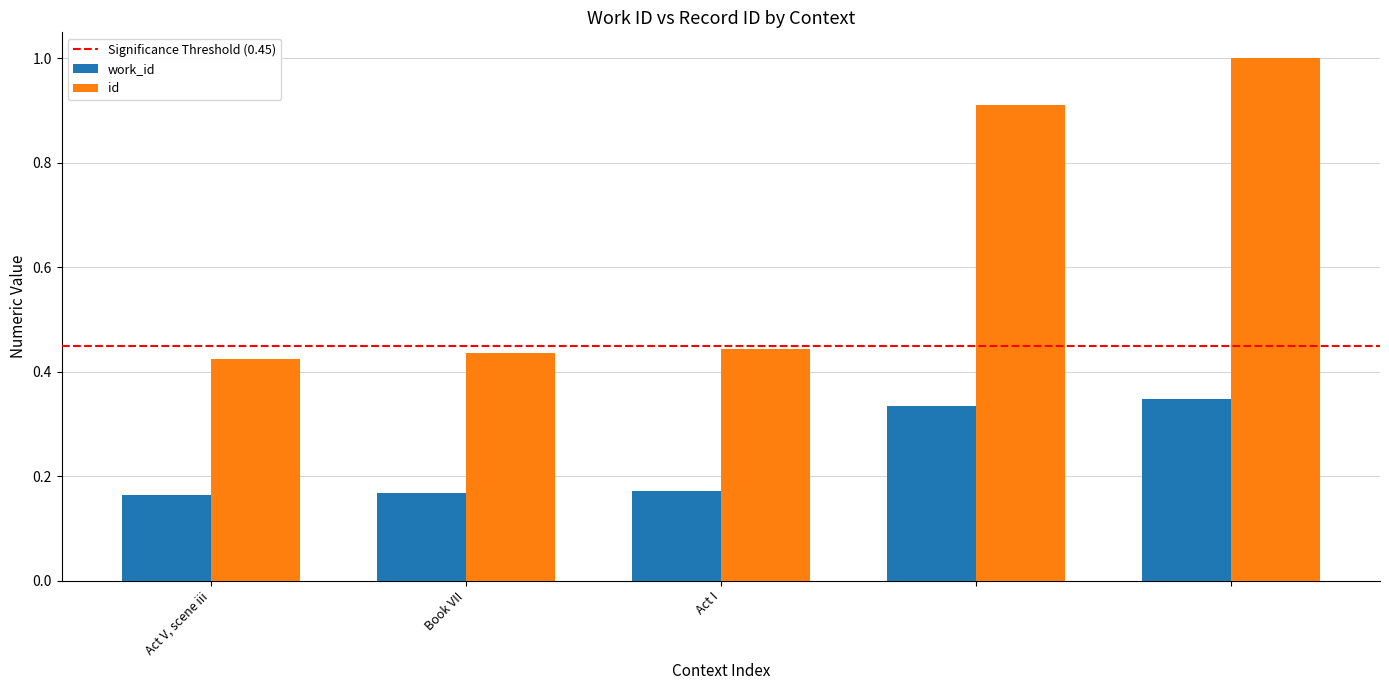

Rank the series by their average value, from highest to lowest.

id, work_id